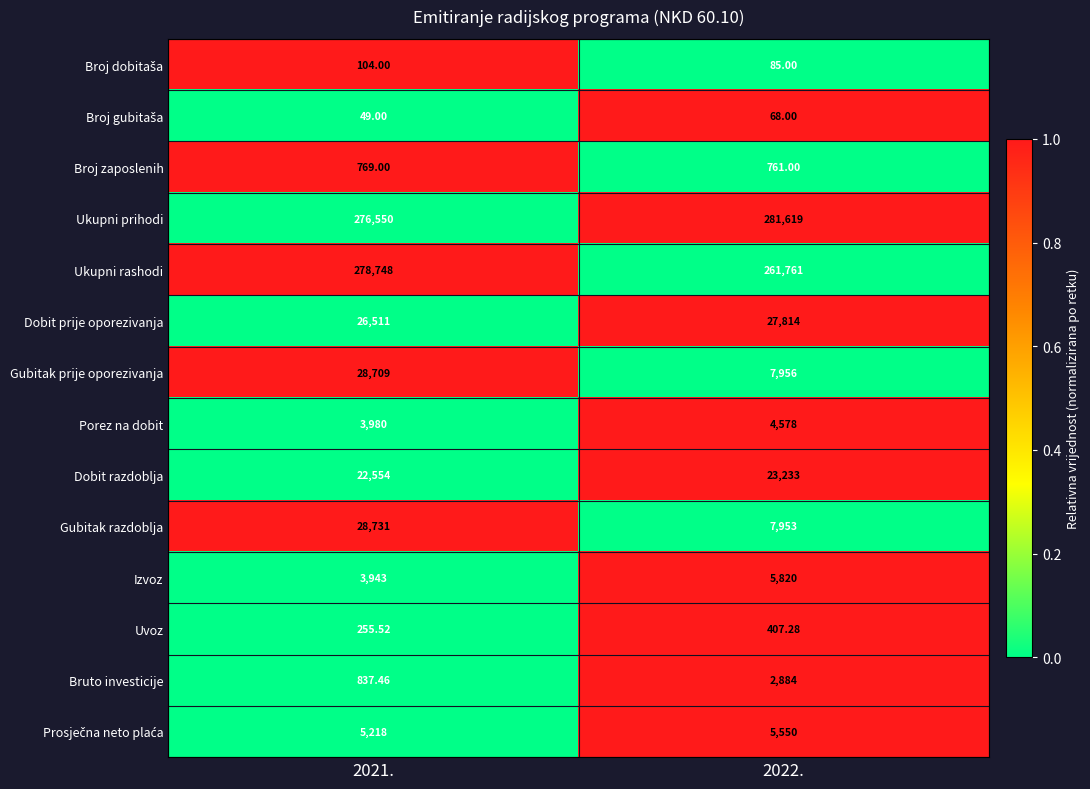

Which series has the widest spread of values?

Gubitak razdoblja